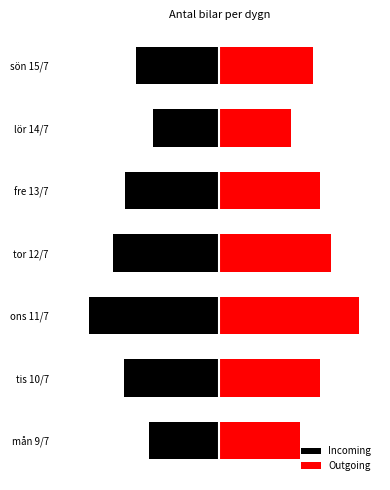

How many data points does each series have?

7